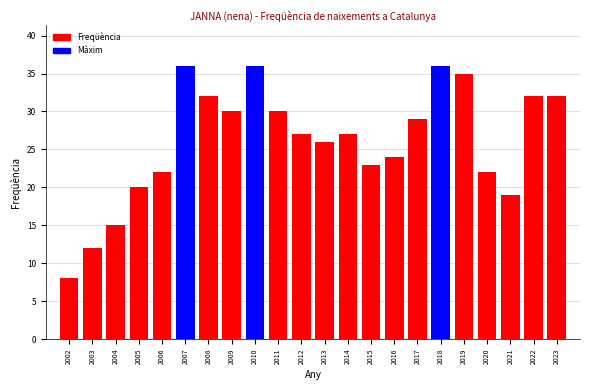

Reading right to left, transcribe all the data shown in this chart.

32	32	19	22	35	36	29	24	23	27	26	27	30	36	30	32	36	22	20	15	12	8